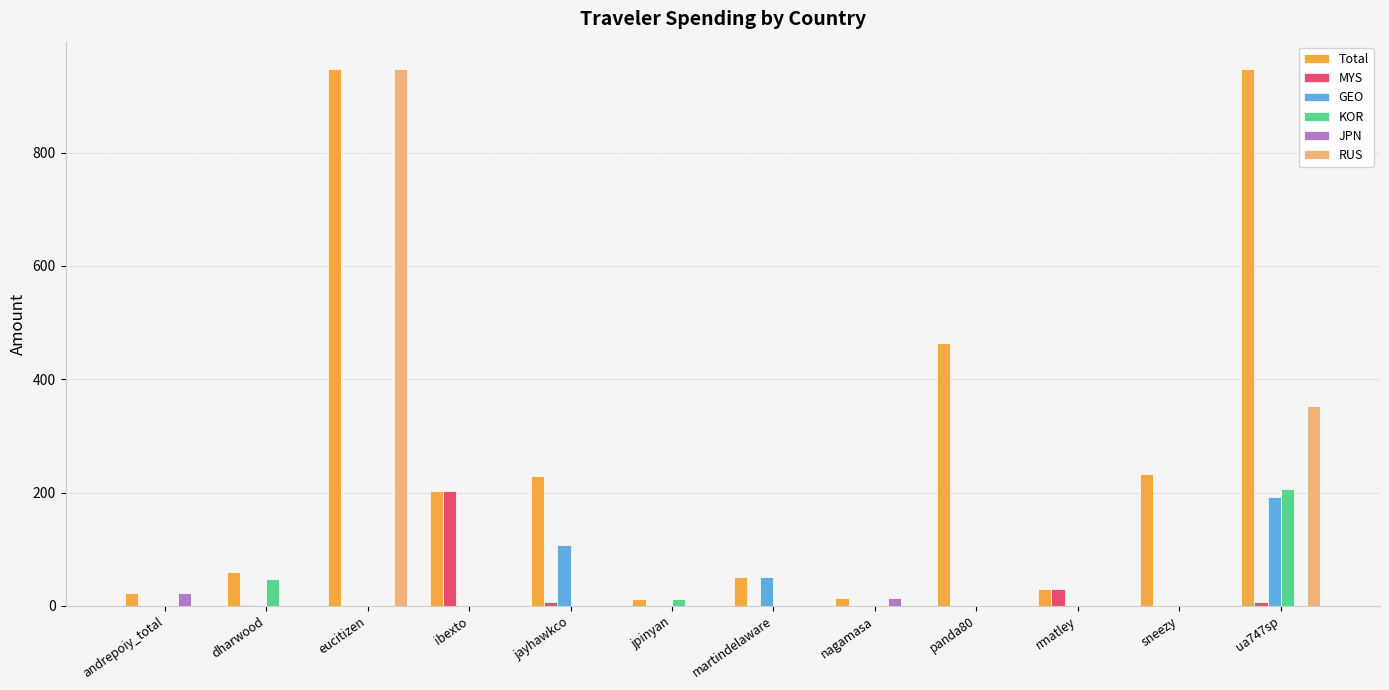

The KOR series shows 11.3 at jpinyan. True or false?

True